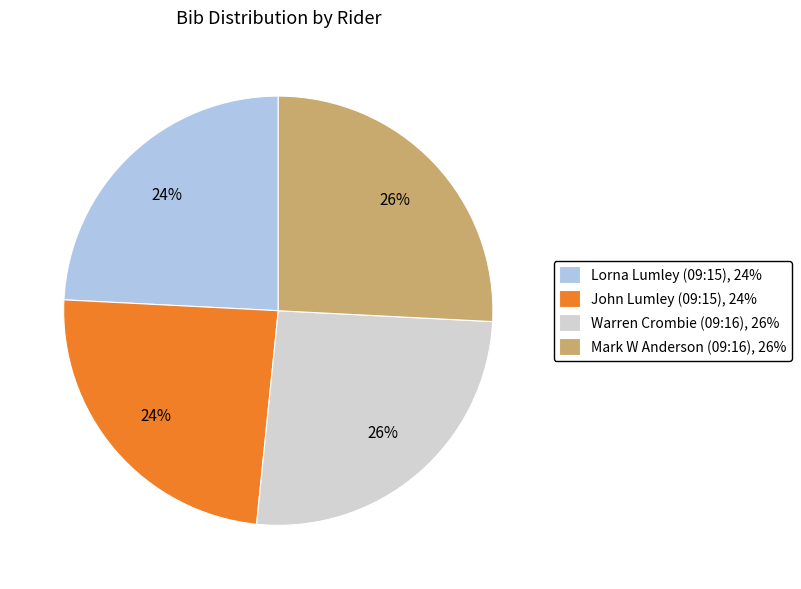

Combined, do Lorna Lumley (09:15) and John Lumley (09:15) account for over 50%?

No